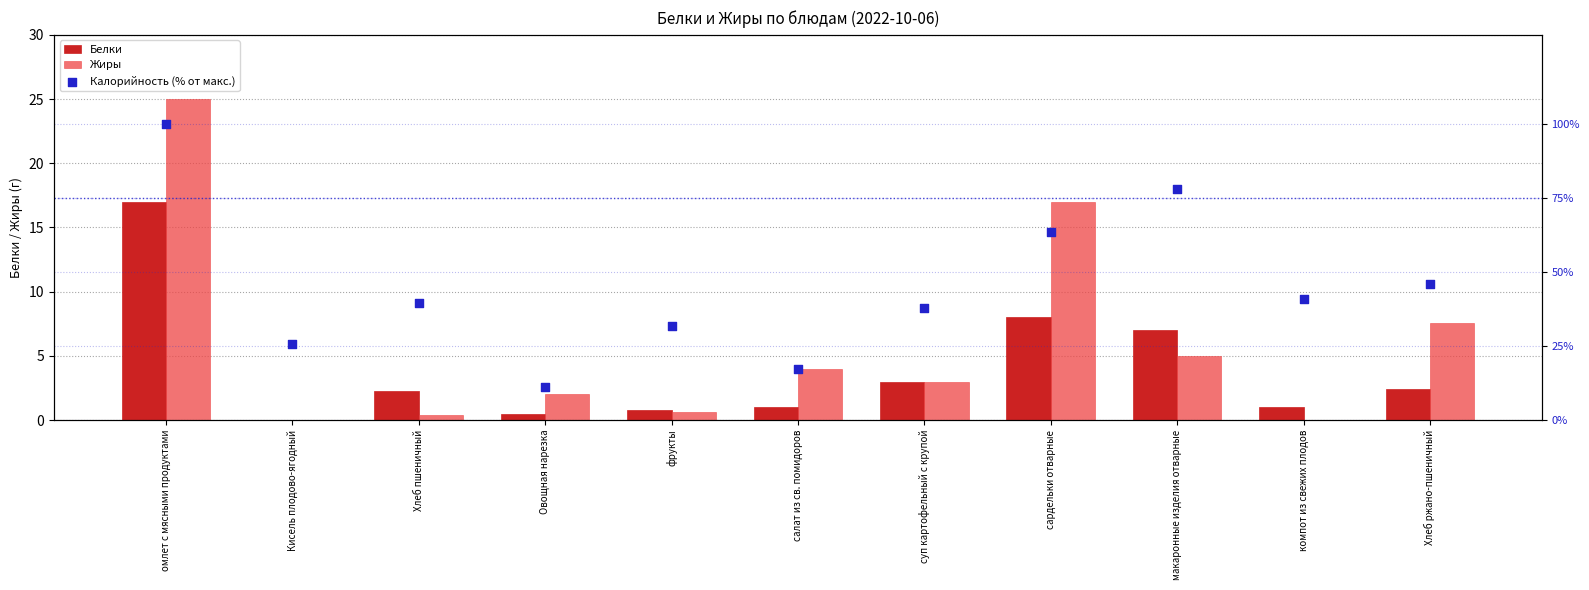

At how many categories does at least one series exceed 27?

8